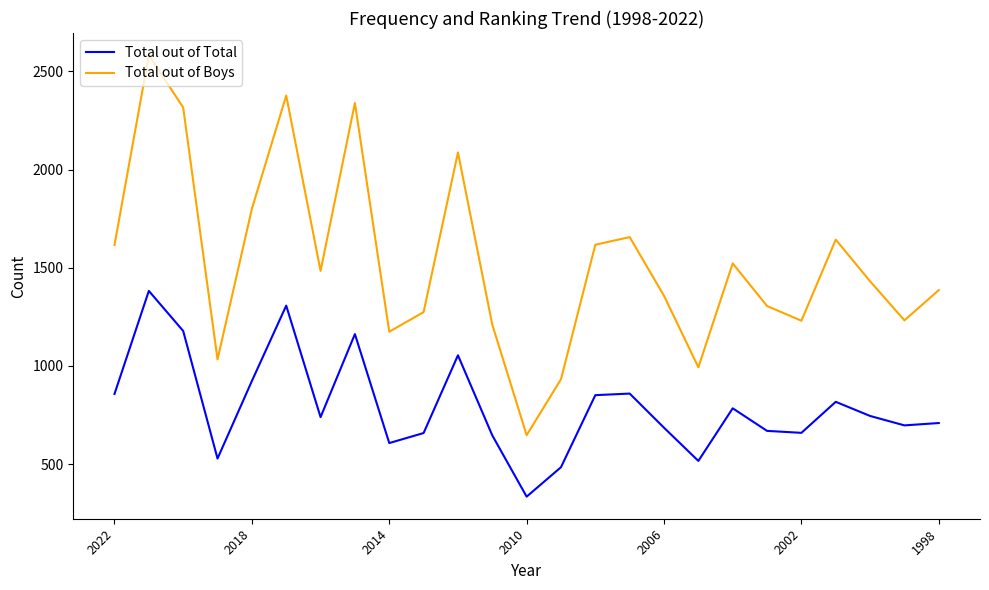

Rank the series by their average value, from highest to lowest.

Total out of Boys, Total out of Total